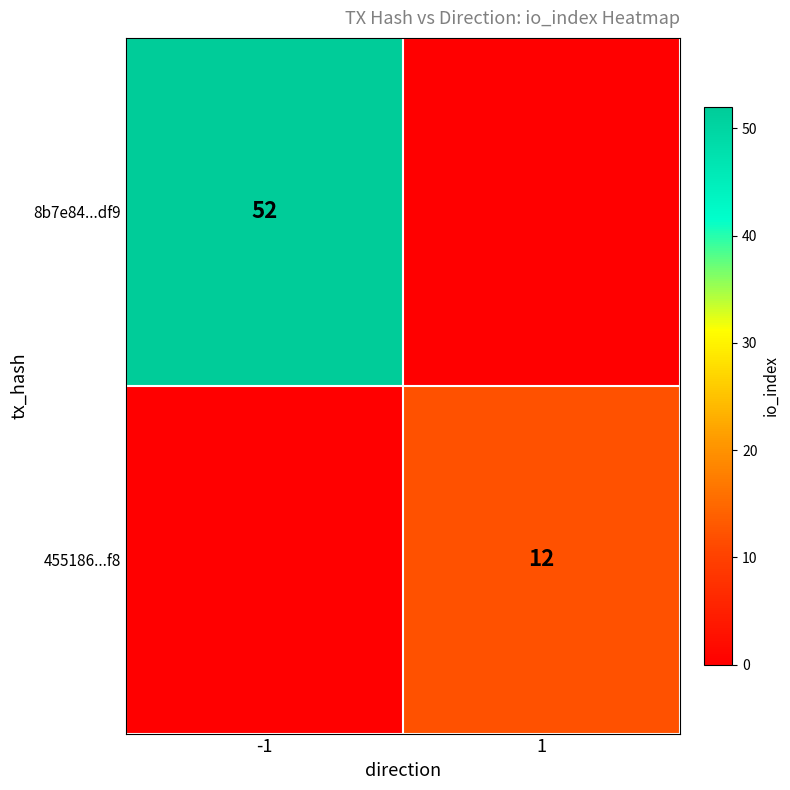

The 8b7e84...df9 series shows 86 at -1. True or false?

False